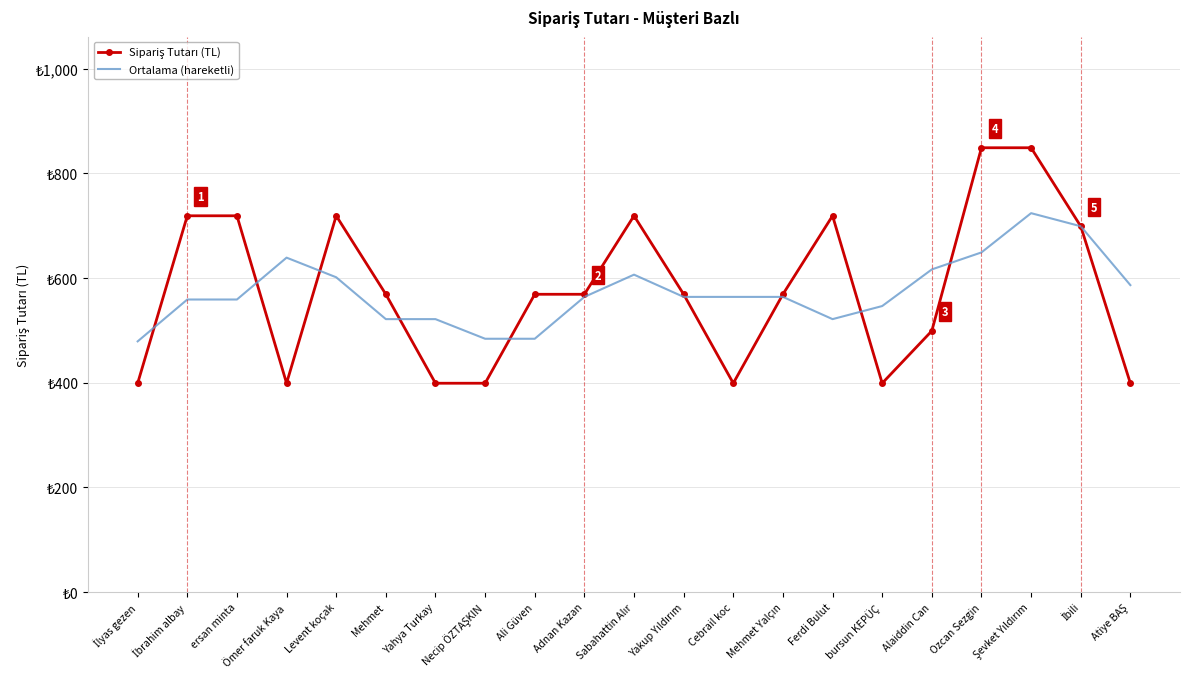

Between İbrahim albay and Yakup Yıldırım, which series saw the biggest shift?

Sipariş Tutarı (TL)